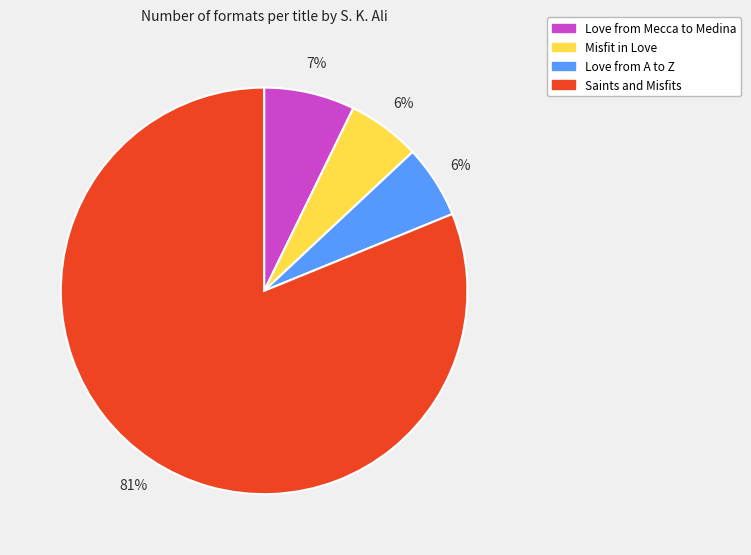

Which category has the biggest portion of the pie?

Saints and Misfits